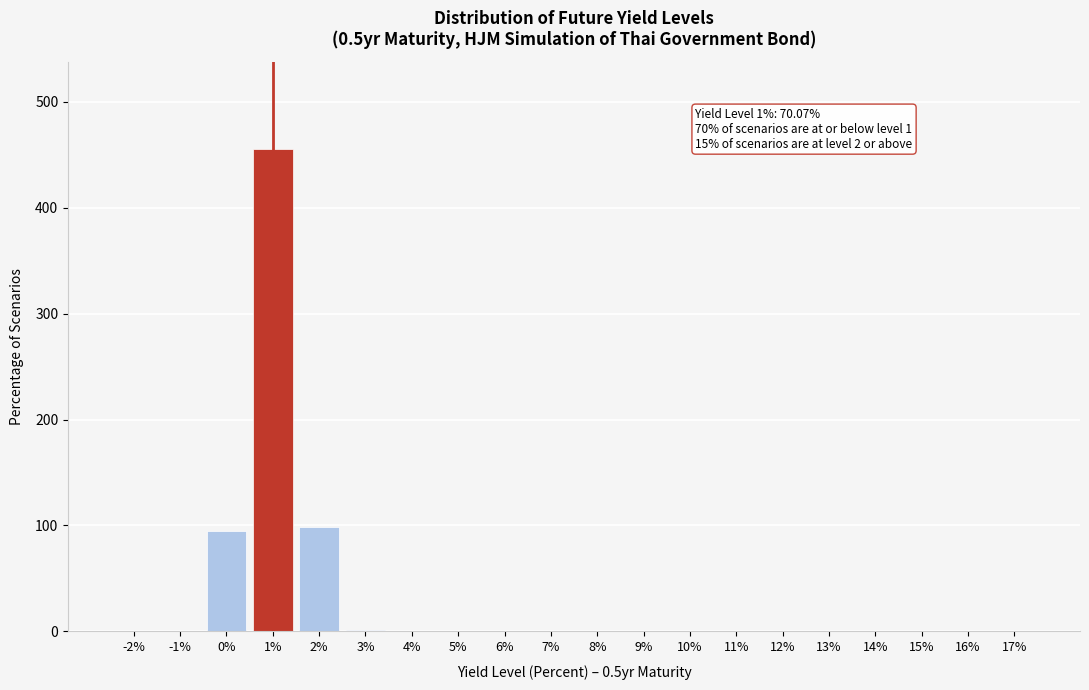

What is the sum of all values?

650.0